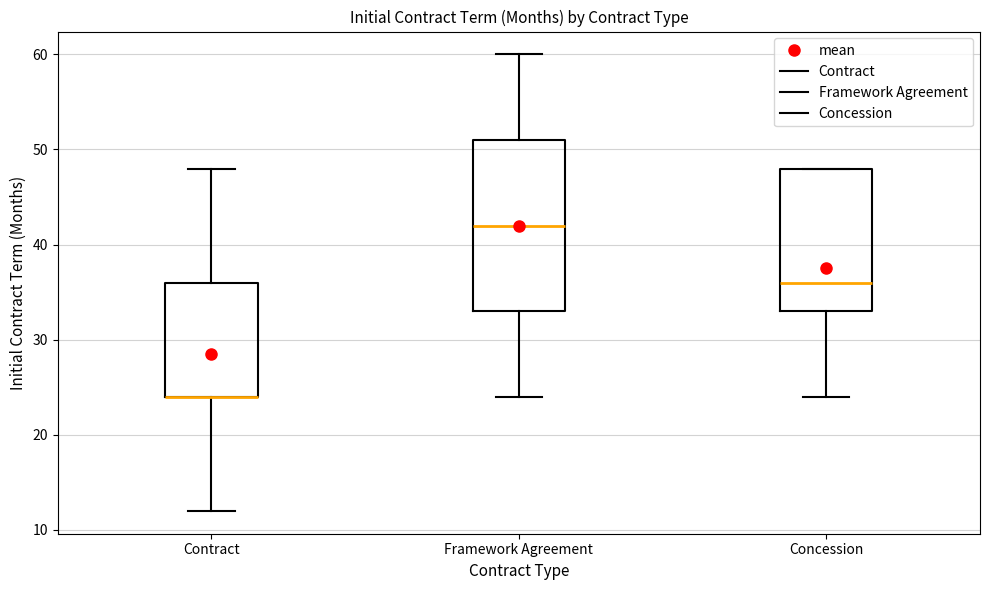

Which box is the tallest, from its lower edge to its upper edge?

Framework Agreement